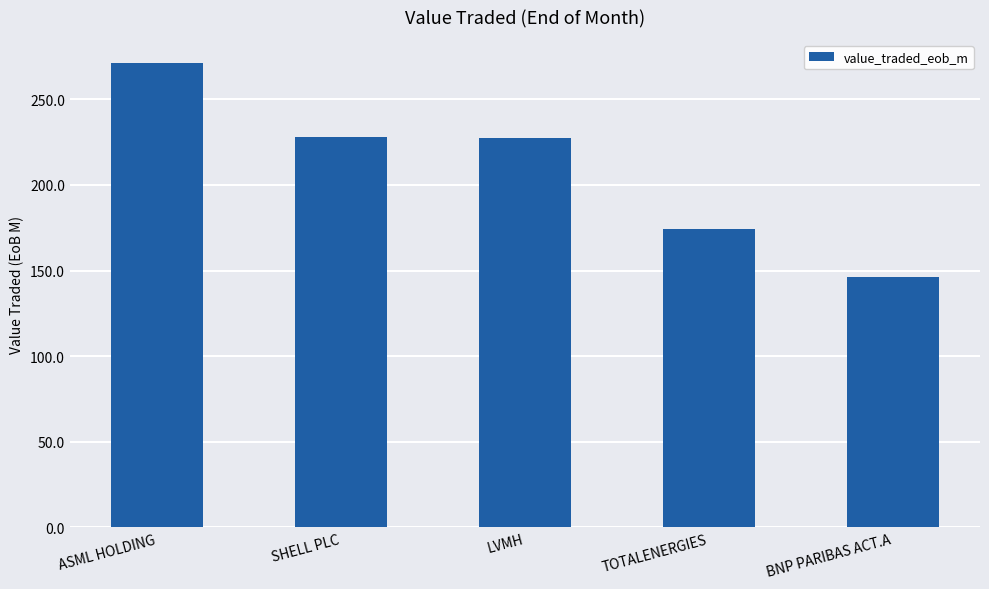

The value at BNP PARIBAS ACT.A is 31.6. True or false?

False